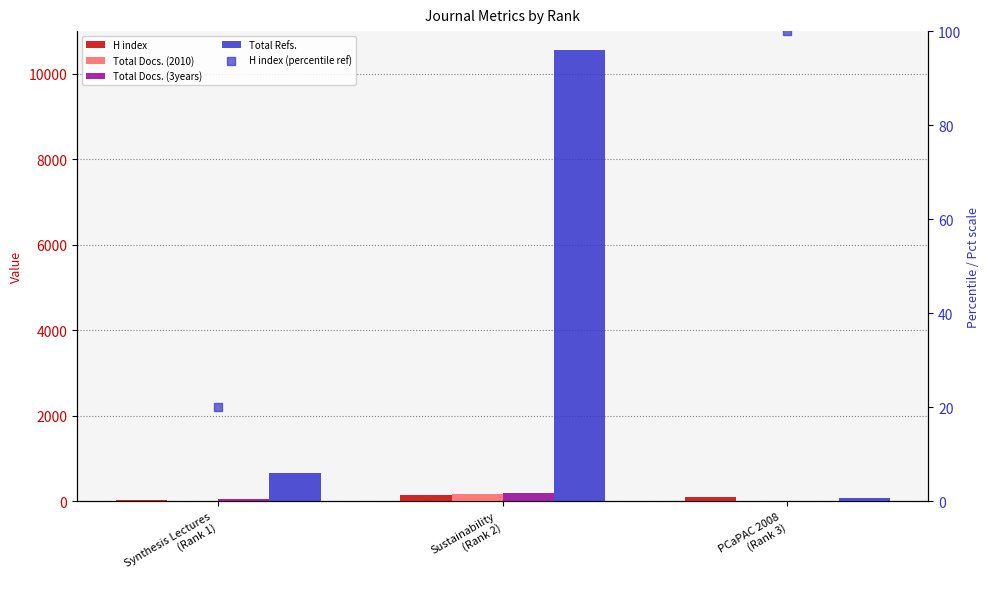

Which series has the widest spread of Y values?

Total Refs.